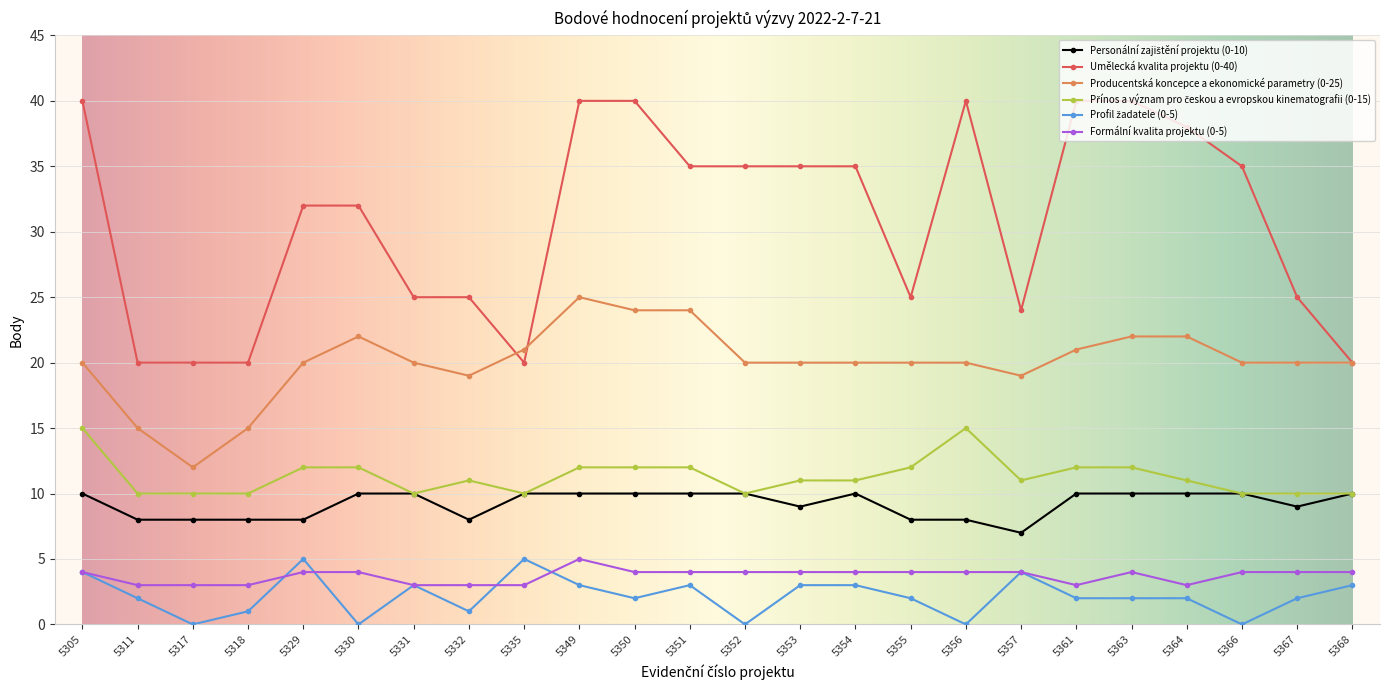

What is the maximum value shown in the chart?

40